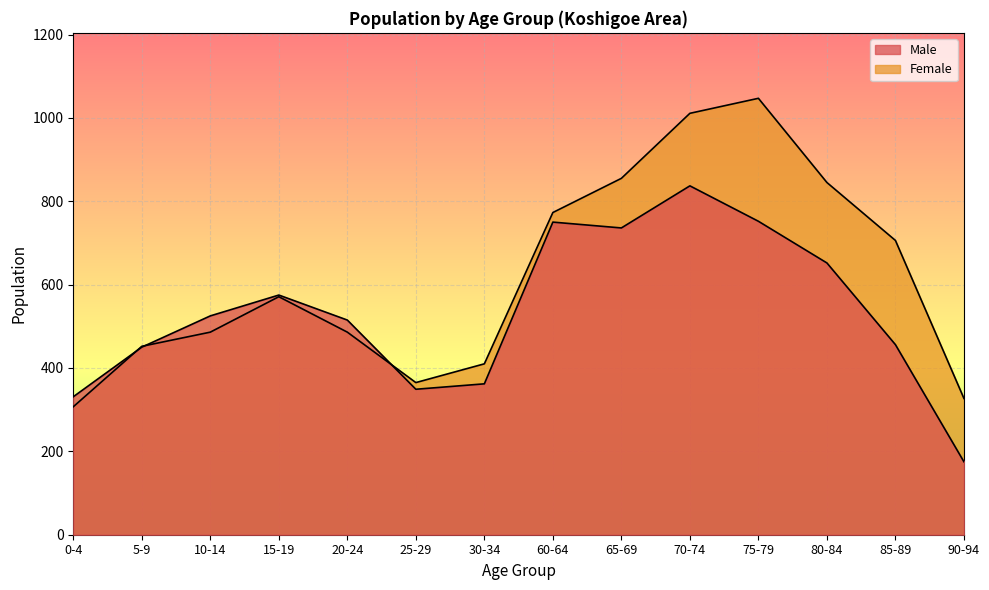

How many lines are shown in the chart?

2